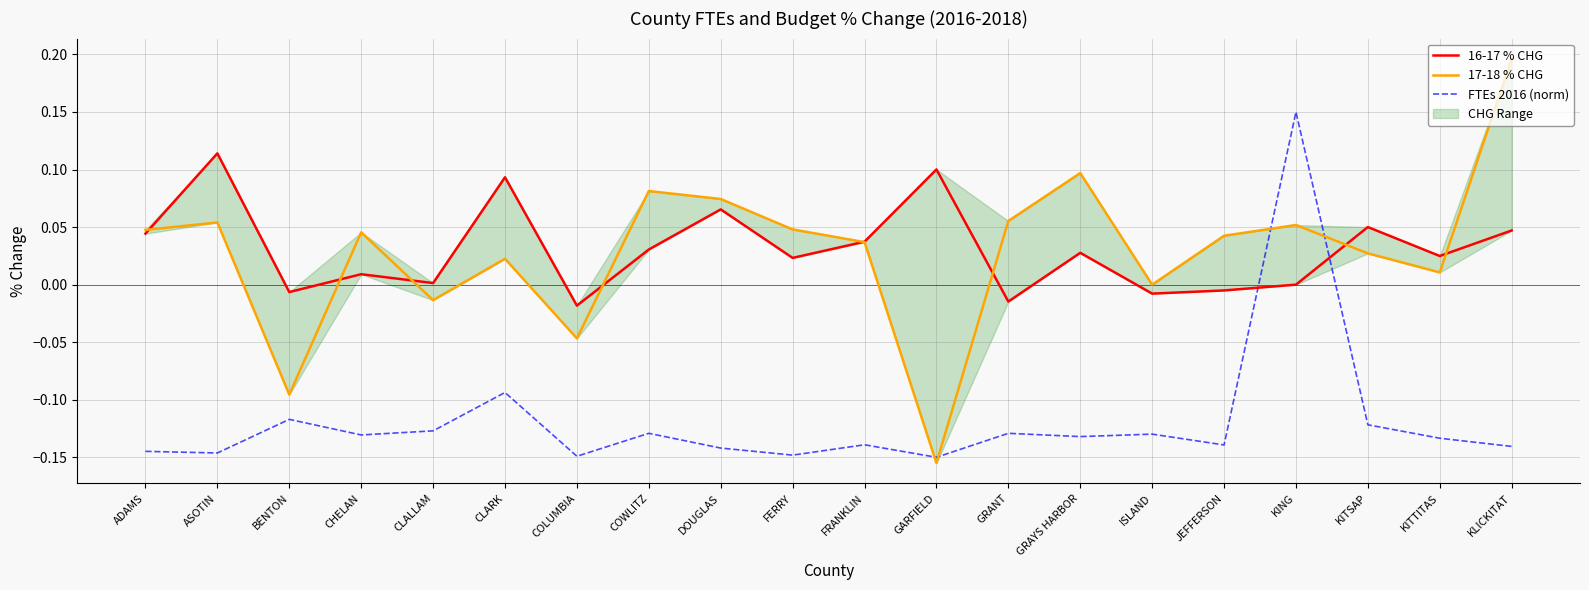

What is the difference between the maximum and second lowest values in the 16-17 % CHG series?

0.1